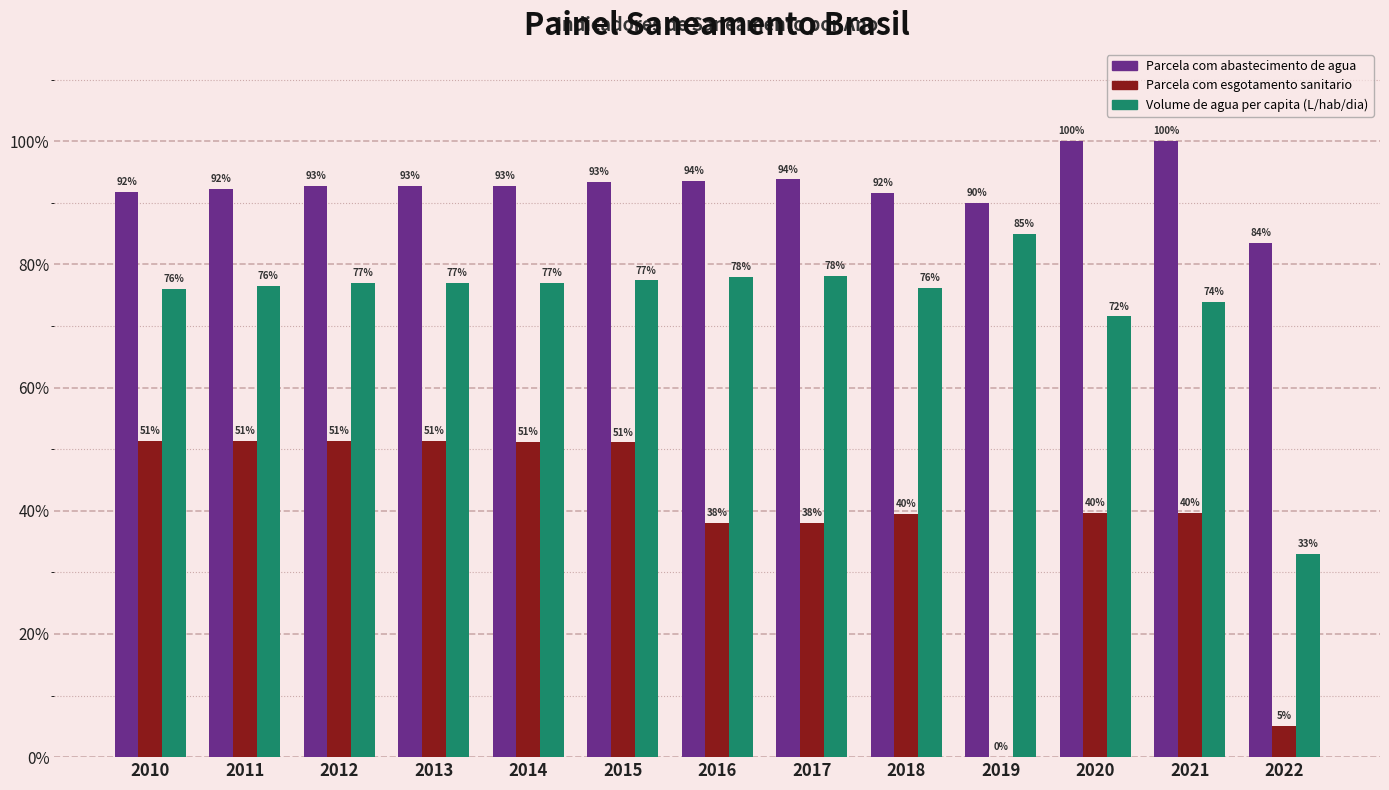

Which category has the lowest value in the Volume de agua per capita (L/hab/dia) series?

2022